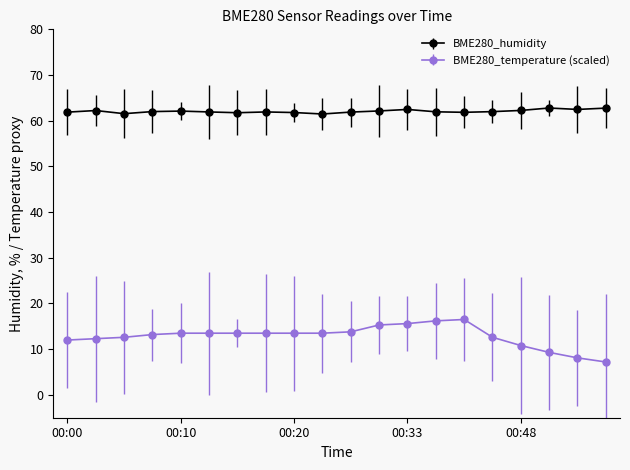

What is the average value of the BME280_temperature (scaled) series?

12.8